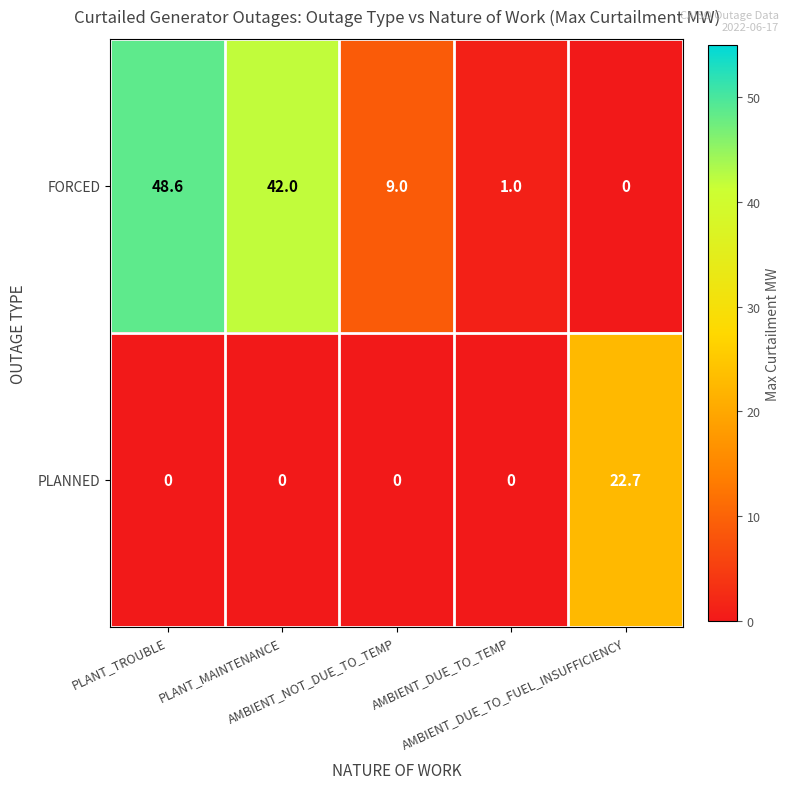

Which series has the widest spread of values?

FORCED